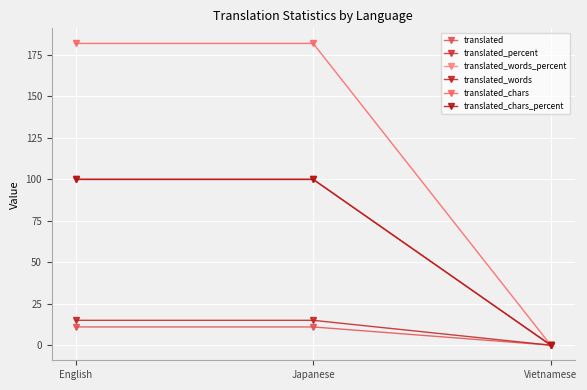

How many translated_words_percent values are between 0 and 100?

3